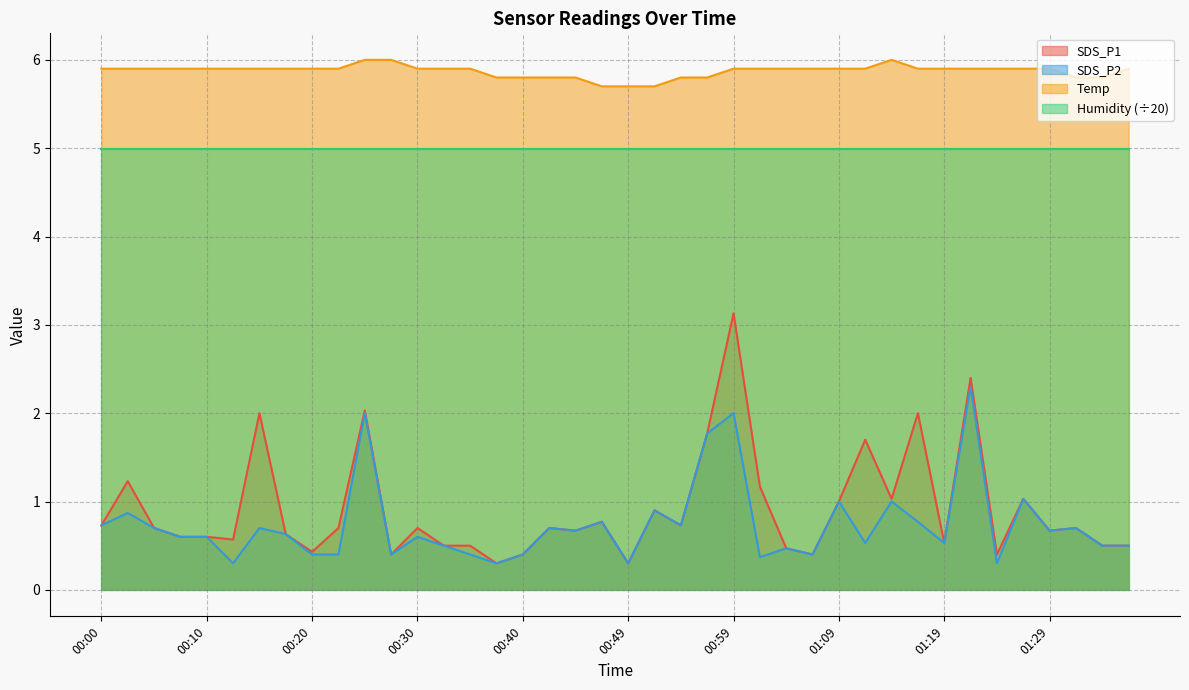

Between 00:00 and 00:40, which series saw the biggest shift?

SDS_P1